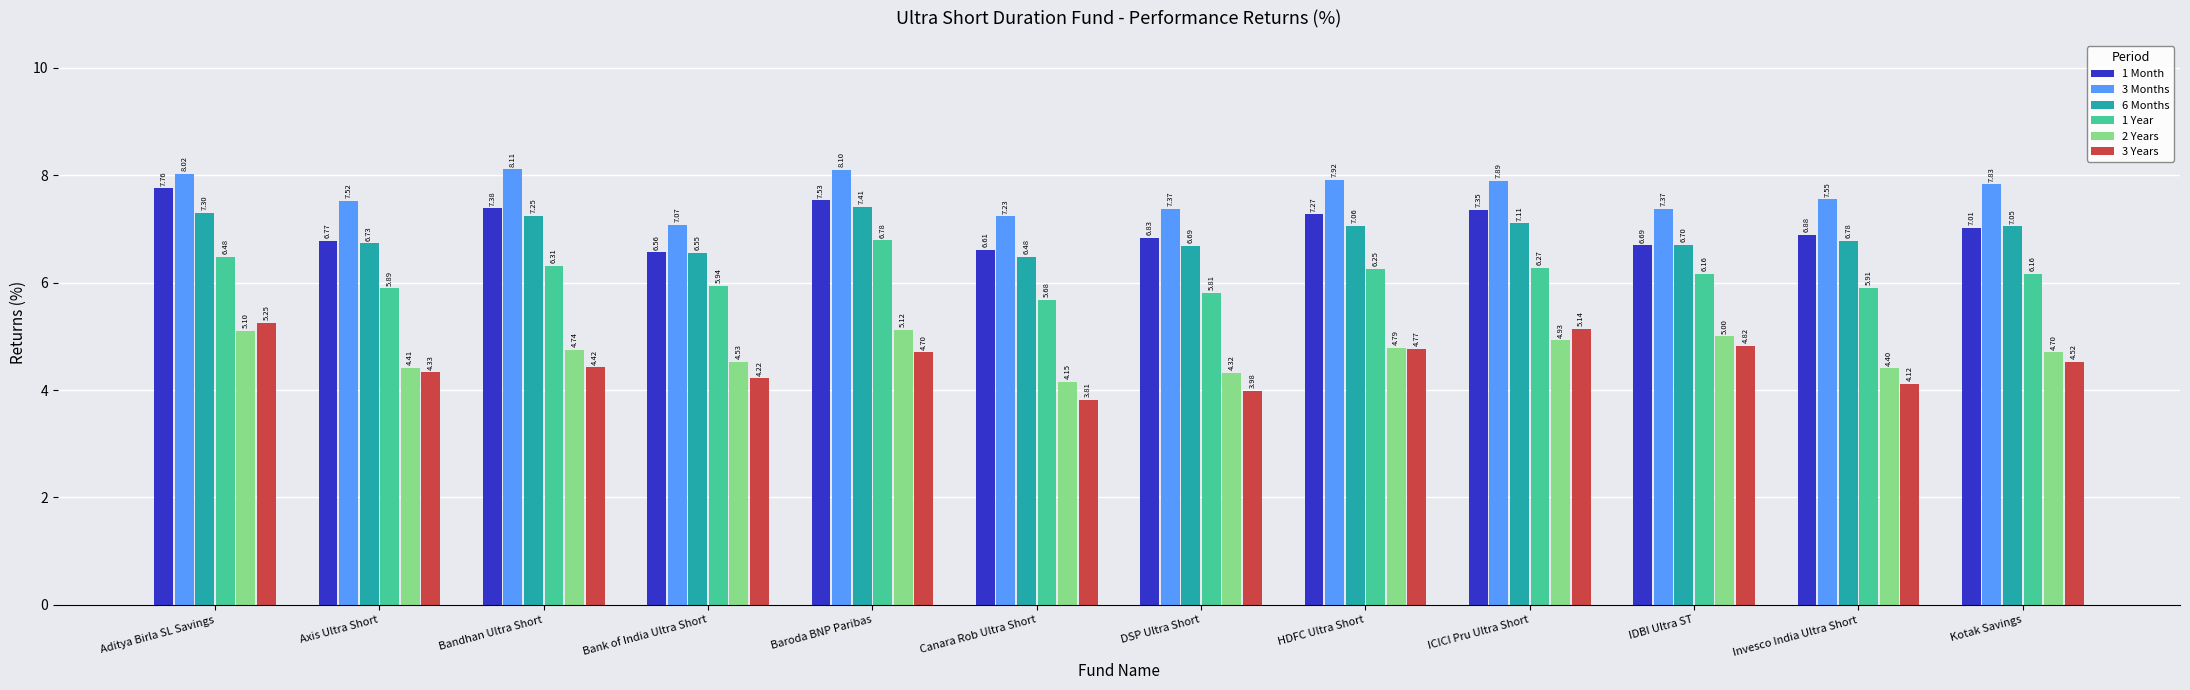

How many bars are there in total?

72